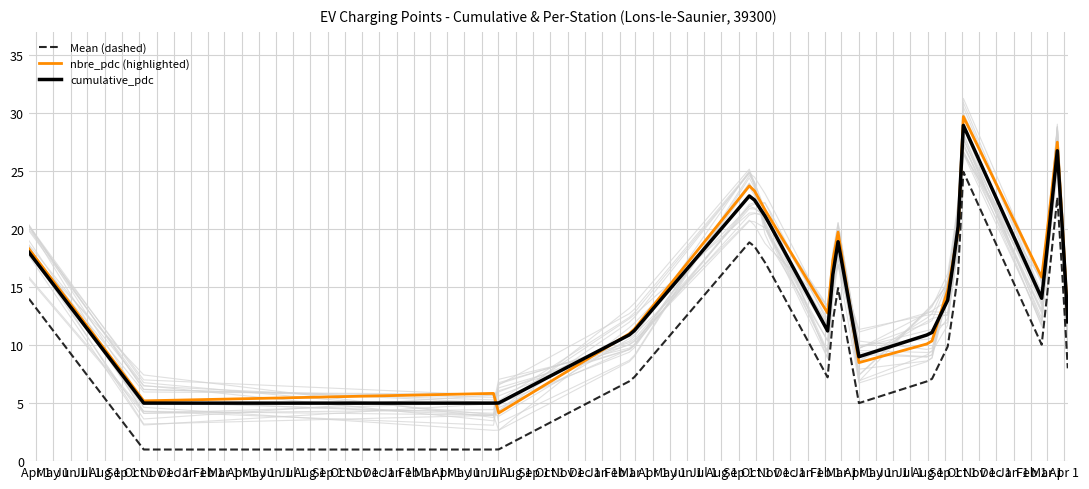

What is the minimum value for Mean (dashed)?

1.0